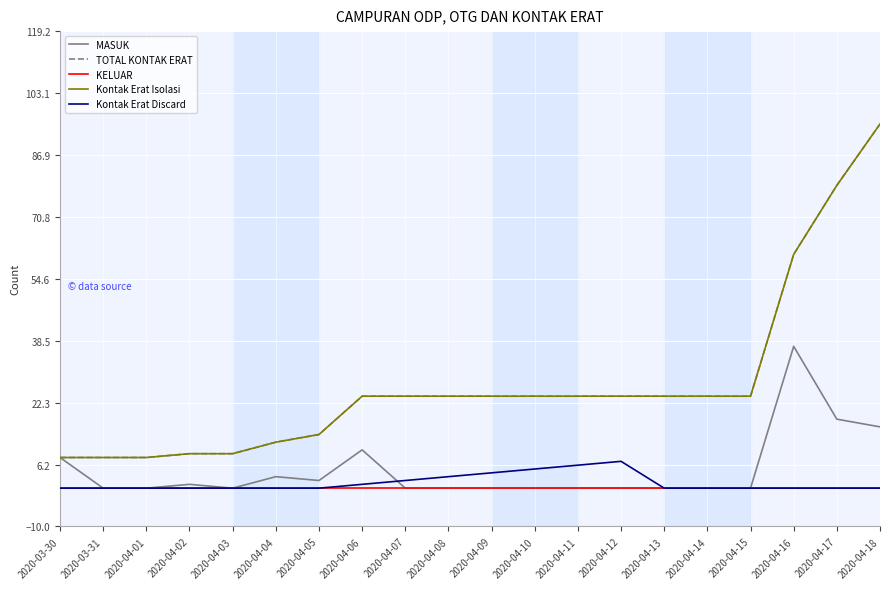

What is the average value of the MASUK series?

5